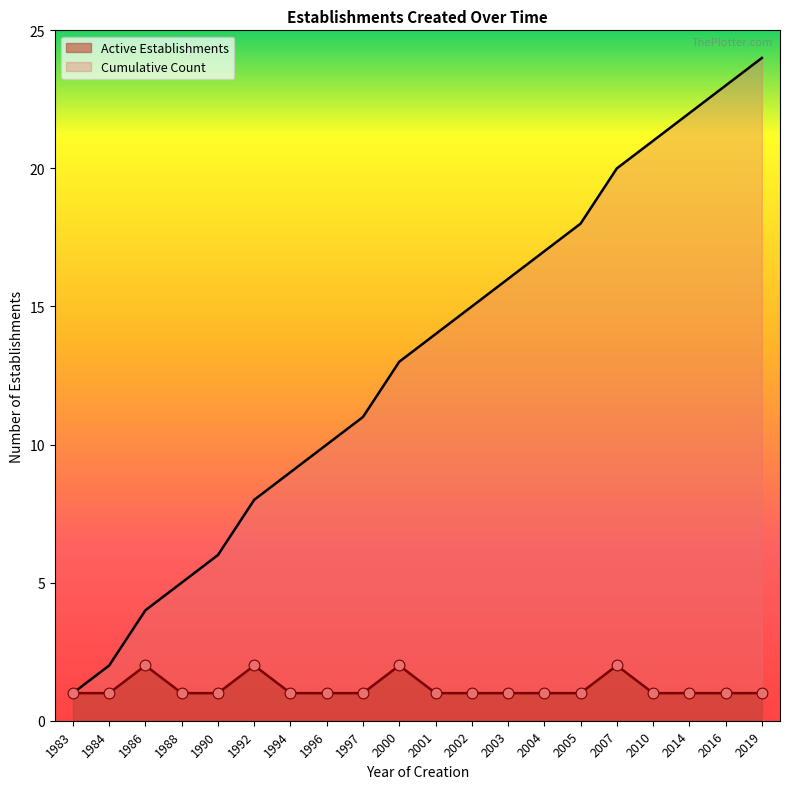

What are all the series names shown in the legend?

Active Establishments, Cumulative Count